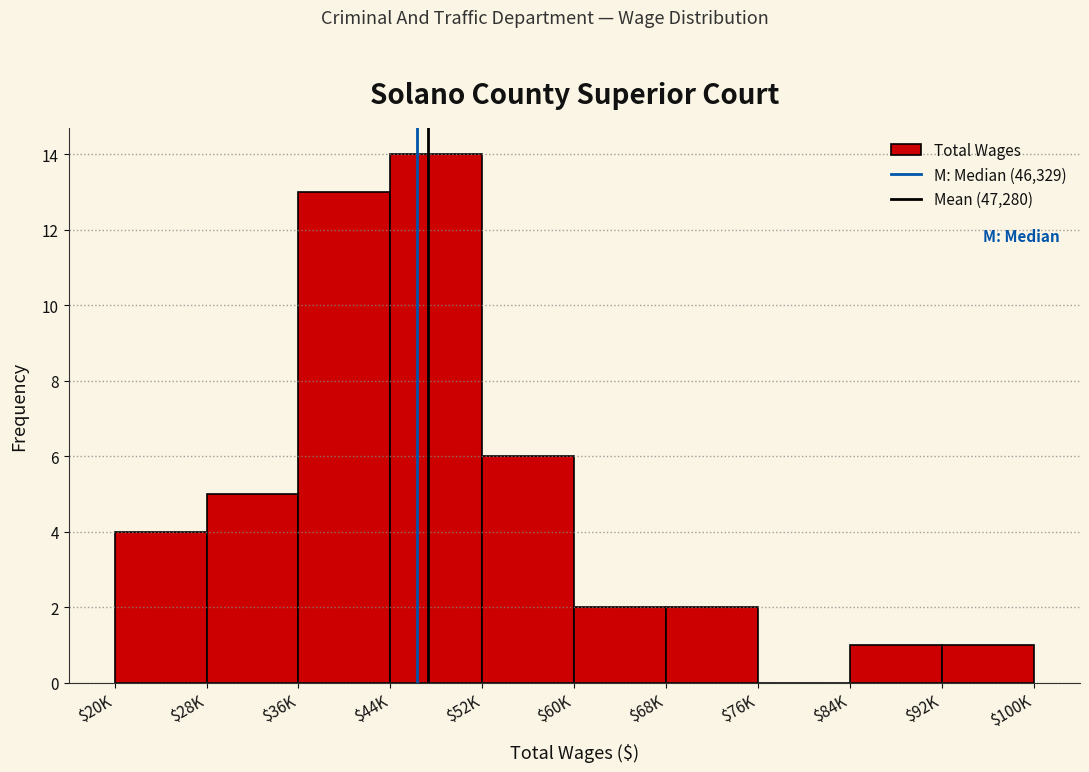

Is it true that the value at $36K is 13?

True